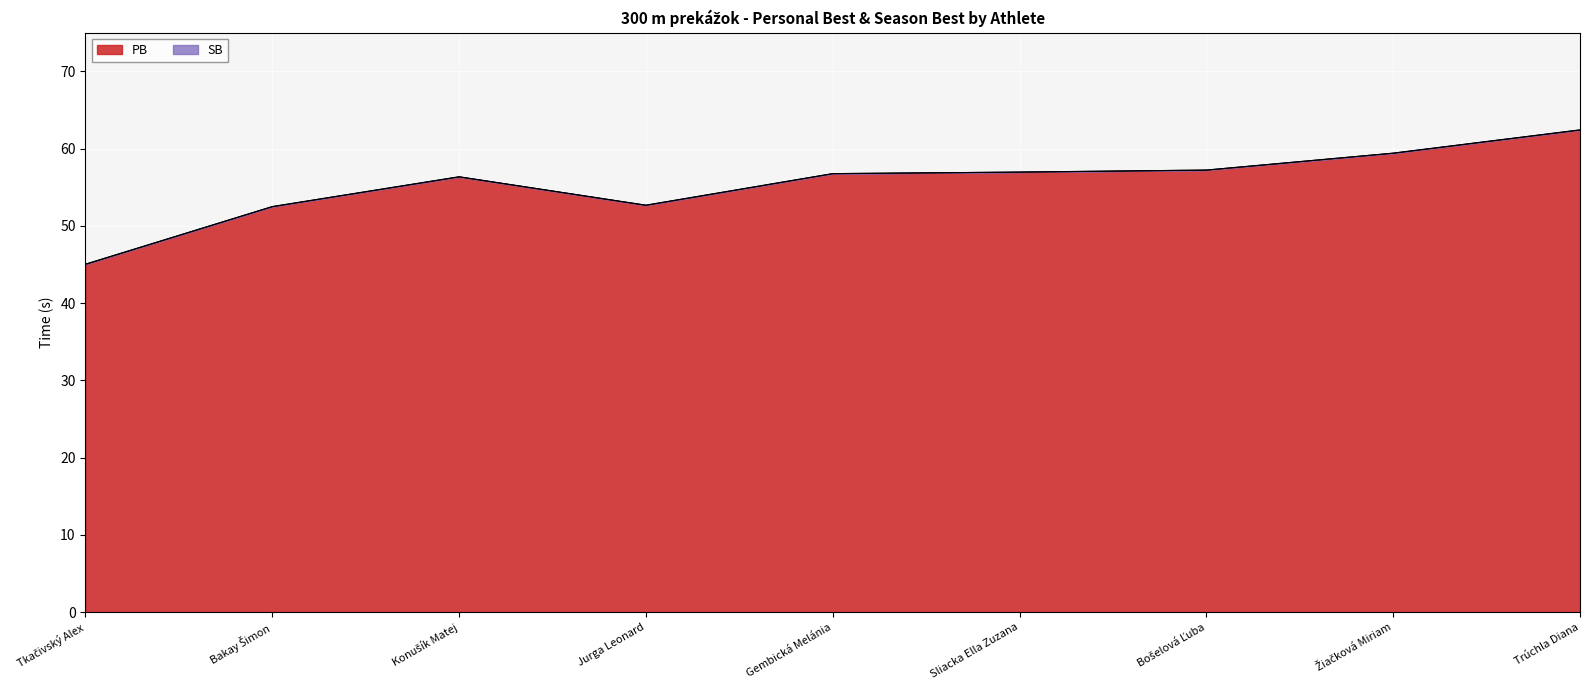

Rank the series by their maximum value, from lowest to highest.

PB, SB